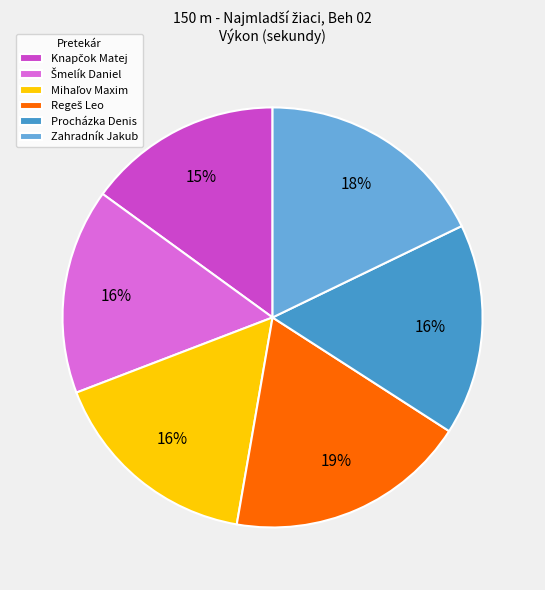

What percentage is the Zahradník Jakub slice, to the nearest percent?

18%